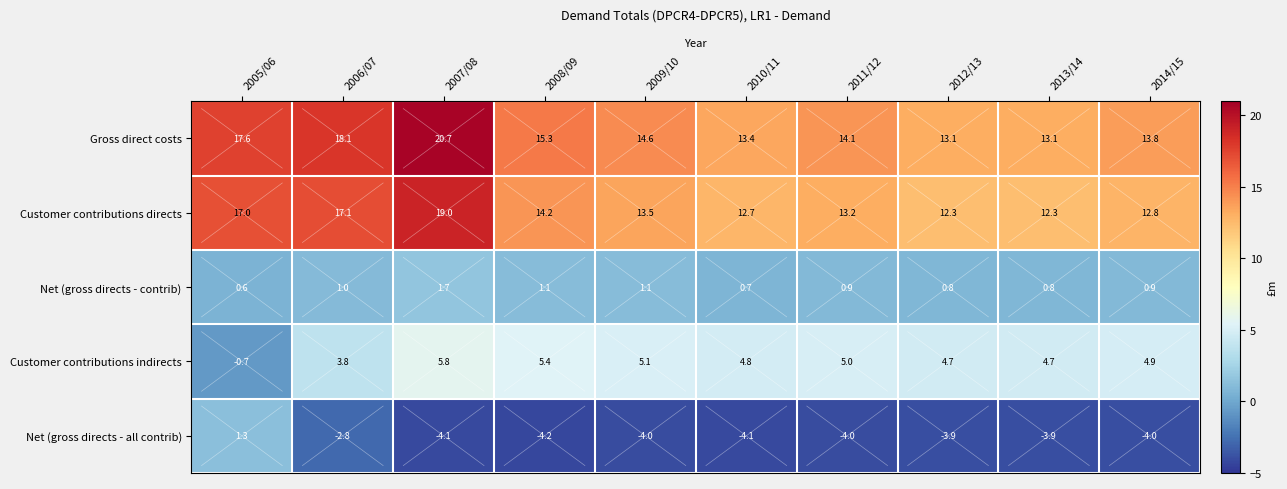

Rank the series by their maximum value, from lowest to highest.

Net (gross directs - all contrib), Net (gross directs - contrib), Customer contributions indirects, Customer contributions directs, Gross direct costs